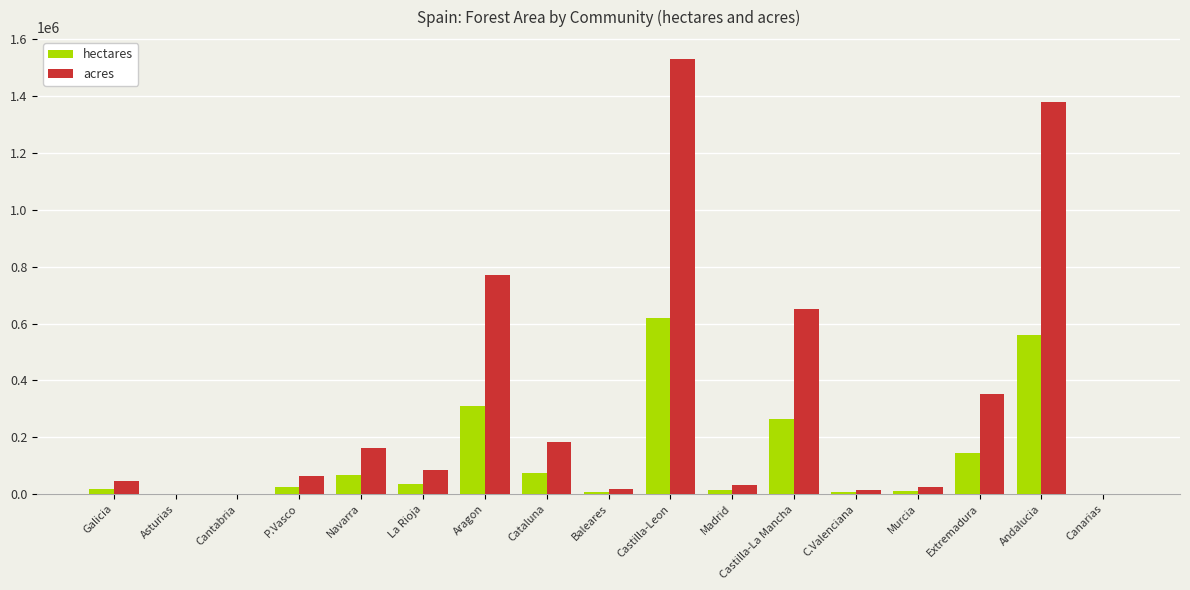

What are all the series names shown in the legend?

hectares, acres